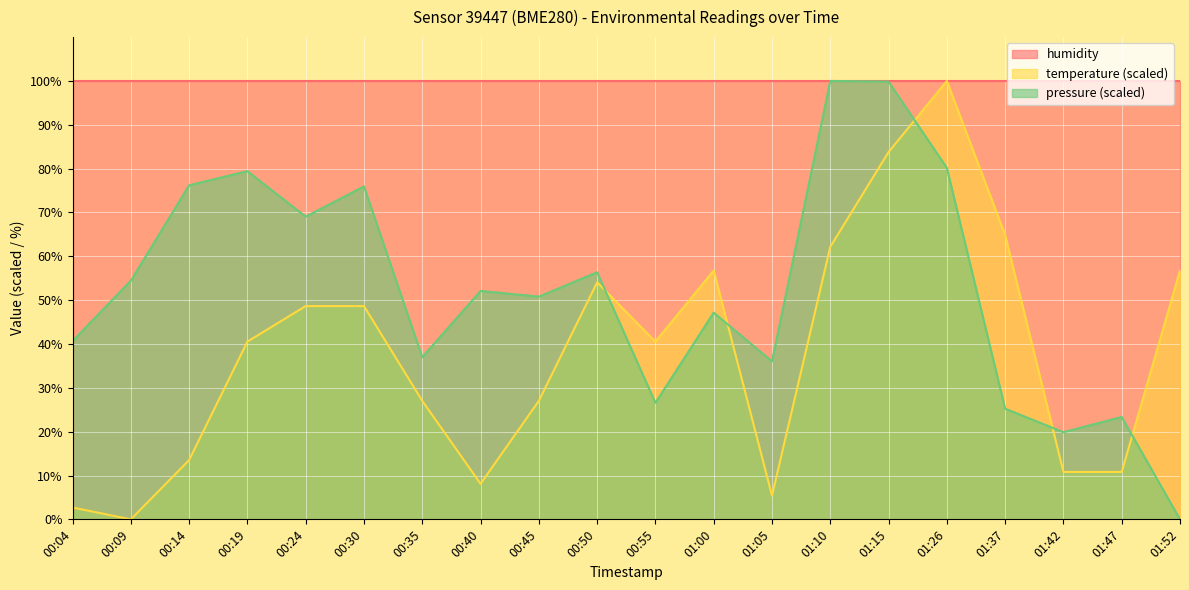

Rank the series at 01:37 from highest to lowest value.

humidity, temperature (scaled), pressure (scaled)